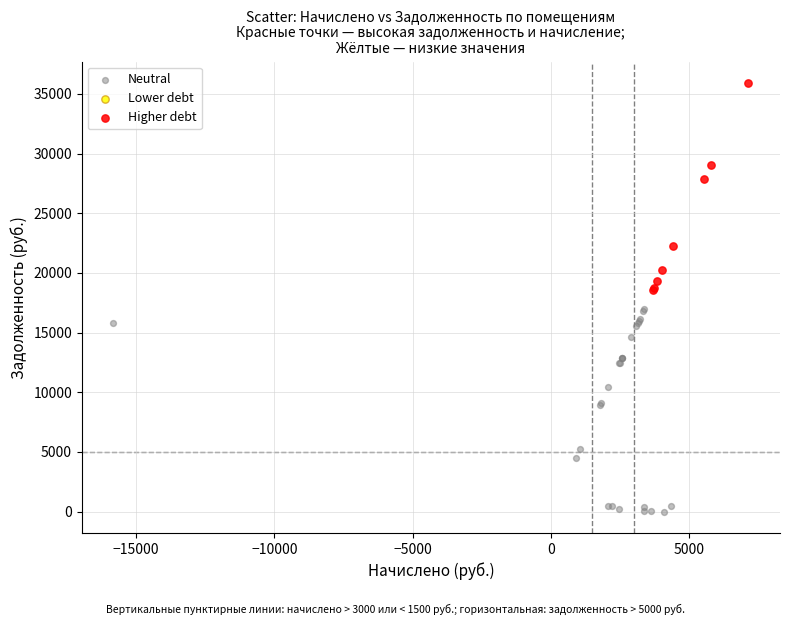

Which series reaches the minimum Y coordinate?

Neutral